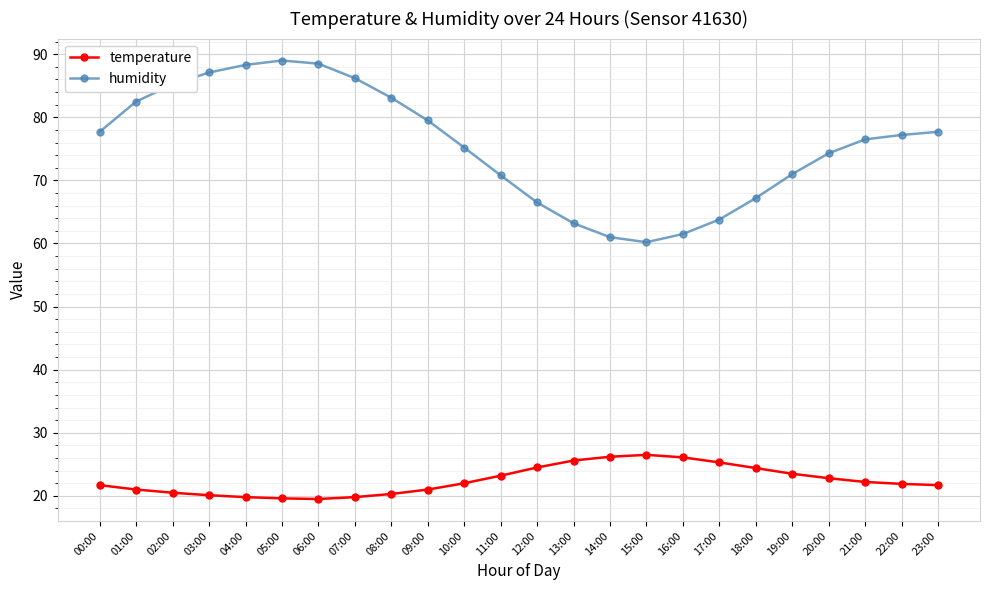

Does the chart have visible grid lines?

Yes